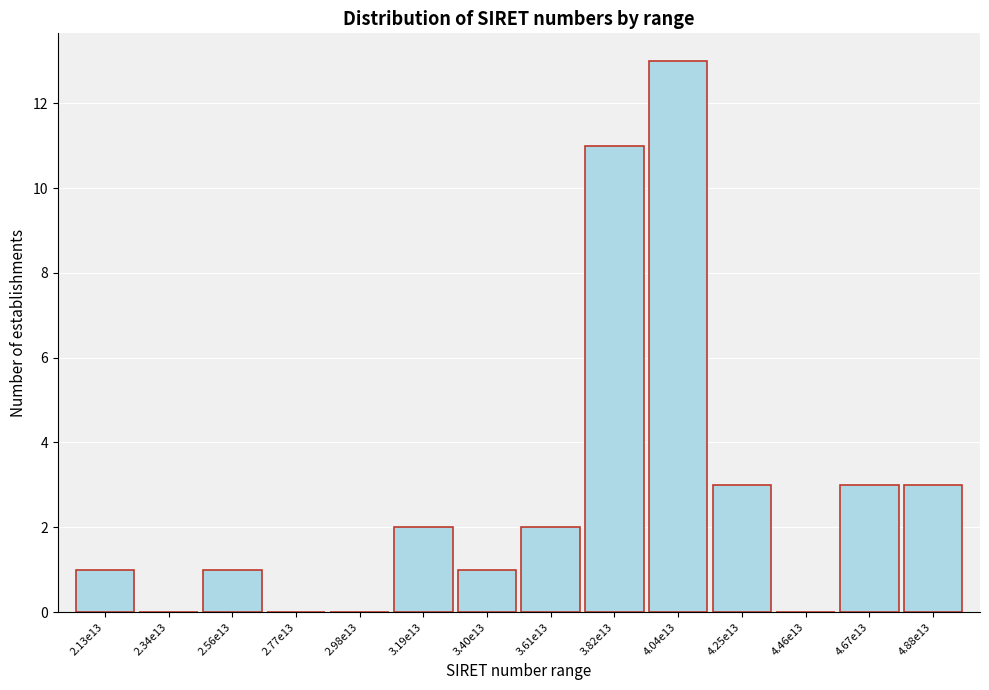

Reading left to right, what are all the values shown in this chart?

2.13e13=1	2.34e13=0	2.56e13=1	2.77e13=0	2.98e13=0	3.19e13=2	3.40e13=1	3.61e13=2	3.82e13=11	4.04e13=13	4.25e13=3	4.46e13=0	4.67e13=3	4.88e13=3